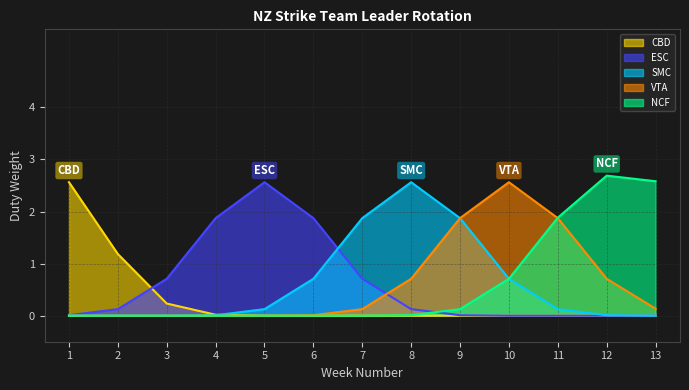

The ESC series shows 0.0 at 13. True or false?

True